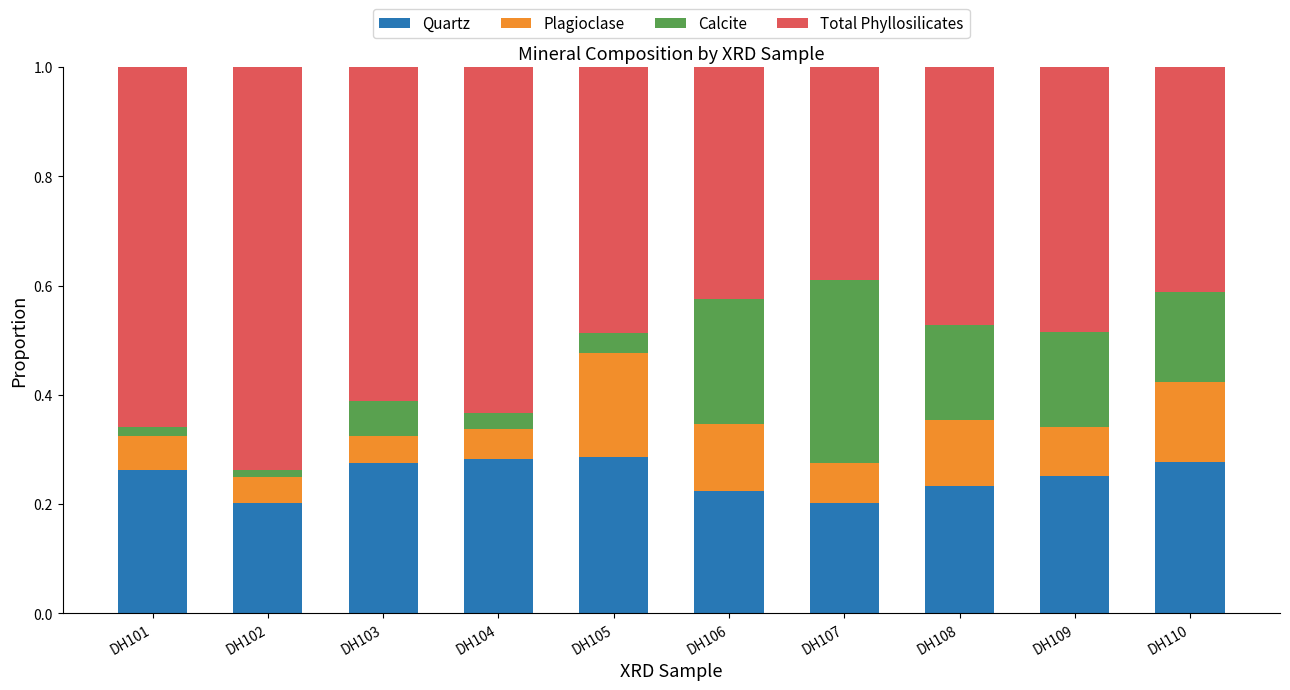

What is the total value across all series at DH108?

1.0